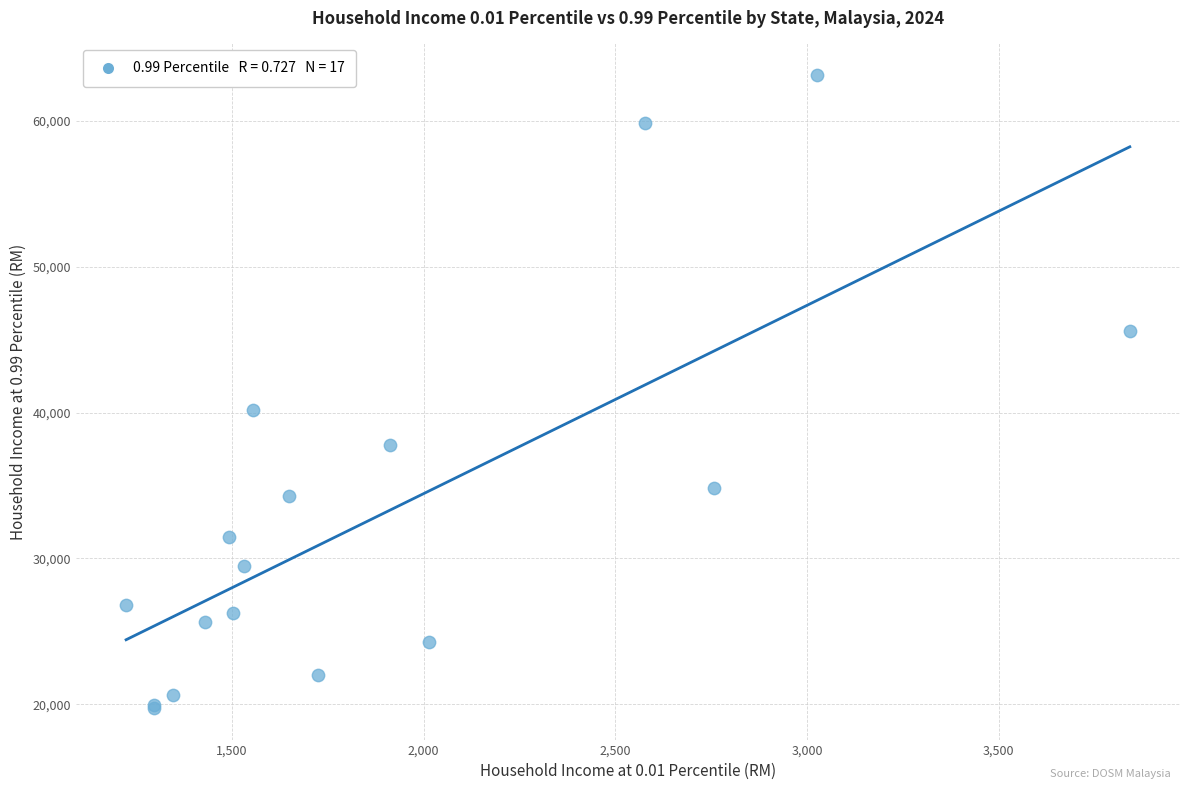

What Y value in the scatter plot is closest to 41440?

40193.5